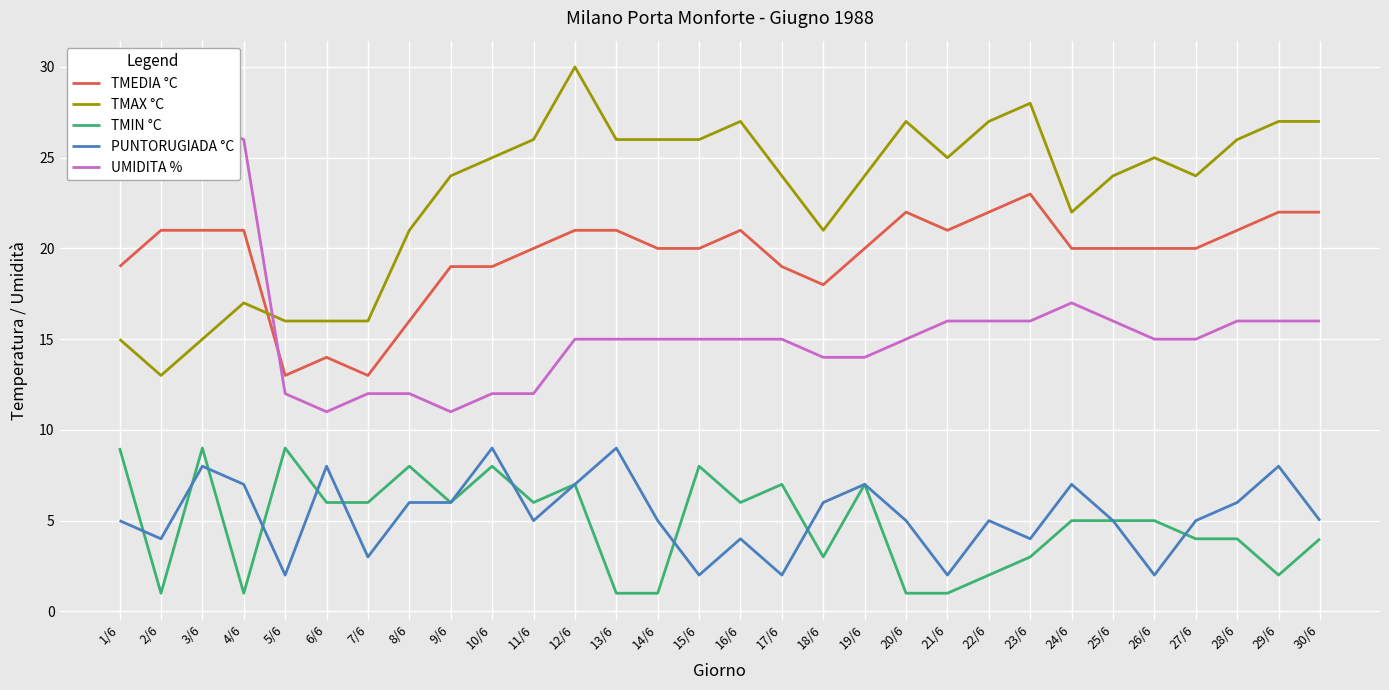

What is the total value across all series at 25/6?

70